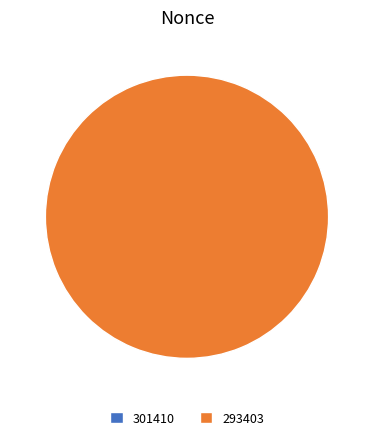

What is the smallest slice in the pie chart?

301410